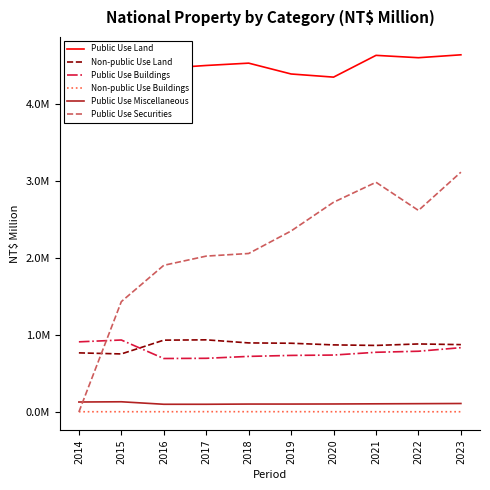

Reading right to left, list all the values displayed in this chart.

Public Use Land: 2023=4633049	2022=4595368	2021=4625953	2020=4343623	2019=4384320	2018=4524966	2017=4494767	2016=4458082	2015=4044173	2014=4039587
Non-public Use Land: 2023=874179	2022=882829	2021=863736	2020=870602	2019=892030	2018=896314	2017=936200	2016=932175	2015=753360	2014=767156
Public Use Buildings: 2023=834653	2022=788308	2021=774919	2020=738810	2019=734231	2018=721502	2017=696655	2016=694117	2015=934058	2014=910234
Non-public Use Buildings: 2023=3609	2022=3344	2021=3654	2020=3810	2019=4471	2018=4395	2017=4639	2016=3847	2015=3854	2014=3693
Public Use Miscellaneous: 2023=110560	2022=108320	2021=106384	2020=104324	2019=103283	2018=103265	2017=100502	2016=100524	2015=132914	2014=129824
Public Use Securities: 2023=3110803	2022=2614595	2021=2979787	2020=2720902	2019=2348074	2018=2056093	2017=2022224	2016=1902810	2015=1431794	2014=423